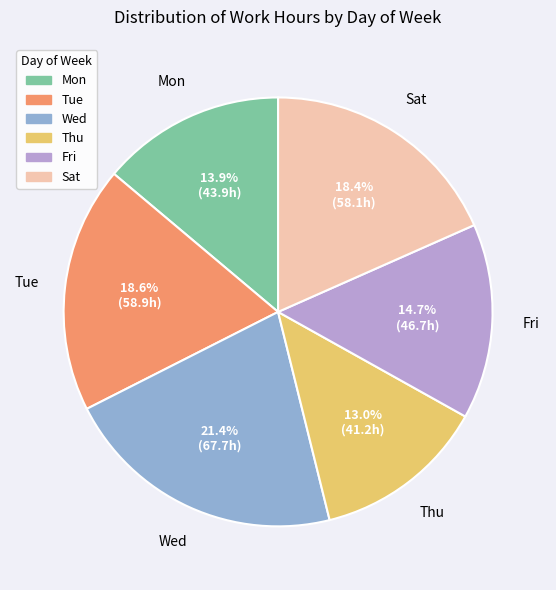

Is there a majority slice in this chart?

No